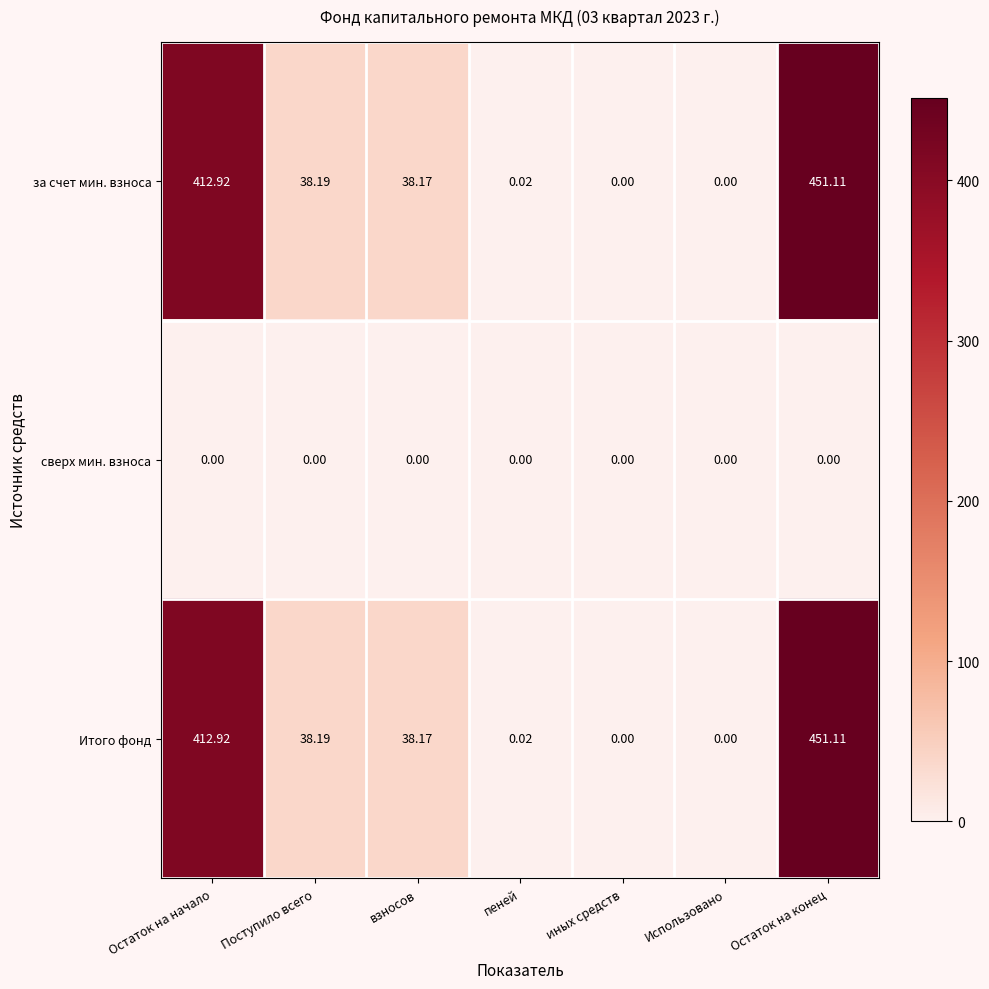

At which label does Итого фонд first exceed 38?

Остаток на начало